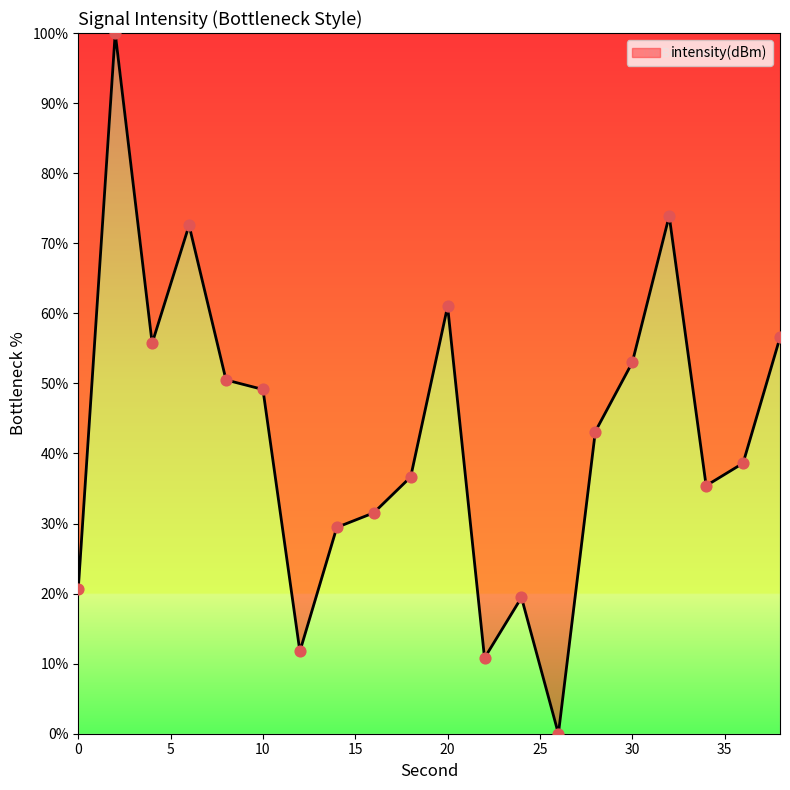

What is the greatest value displayed?

100.0